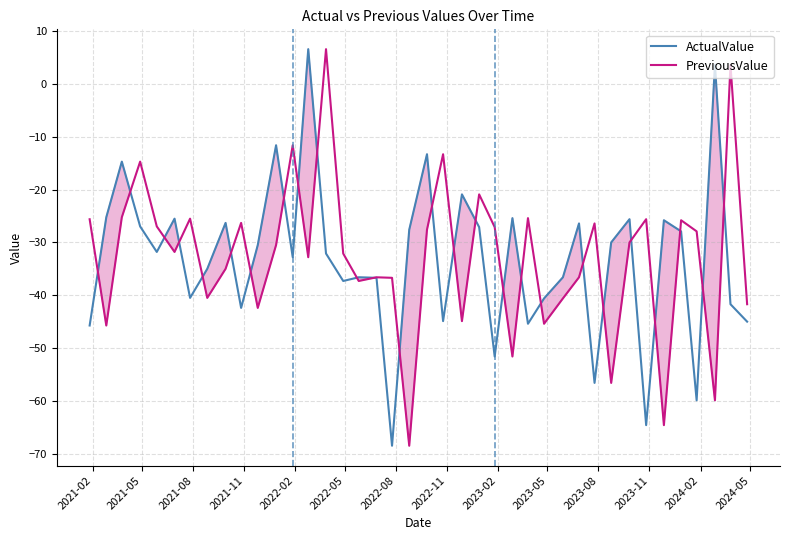

What is the value of the PreviousValue point at the 22nd from the left?

-13.3